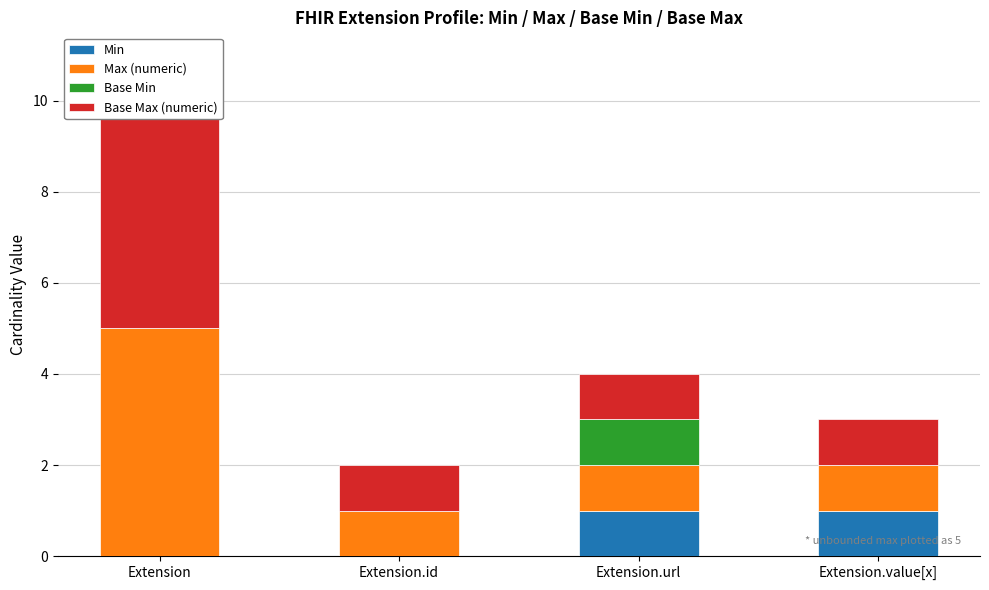

What is the label of the 2nd bar from the right?

Extension.url